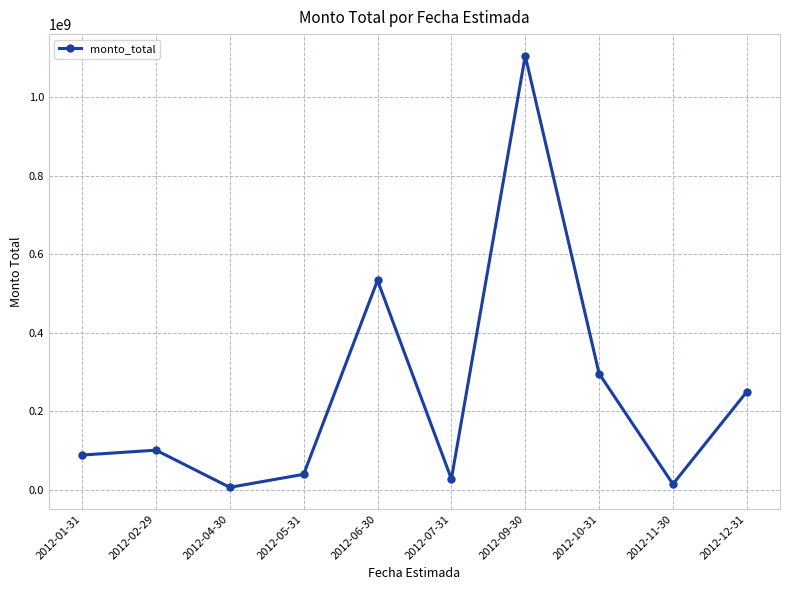

What value does the data have at 2012-05-31?

40000000